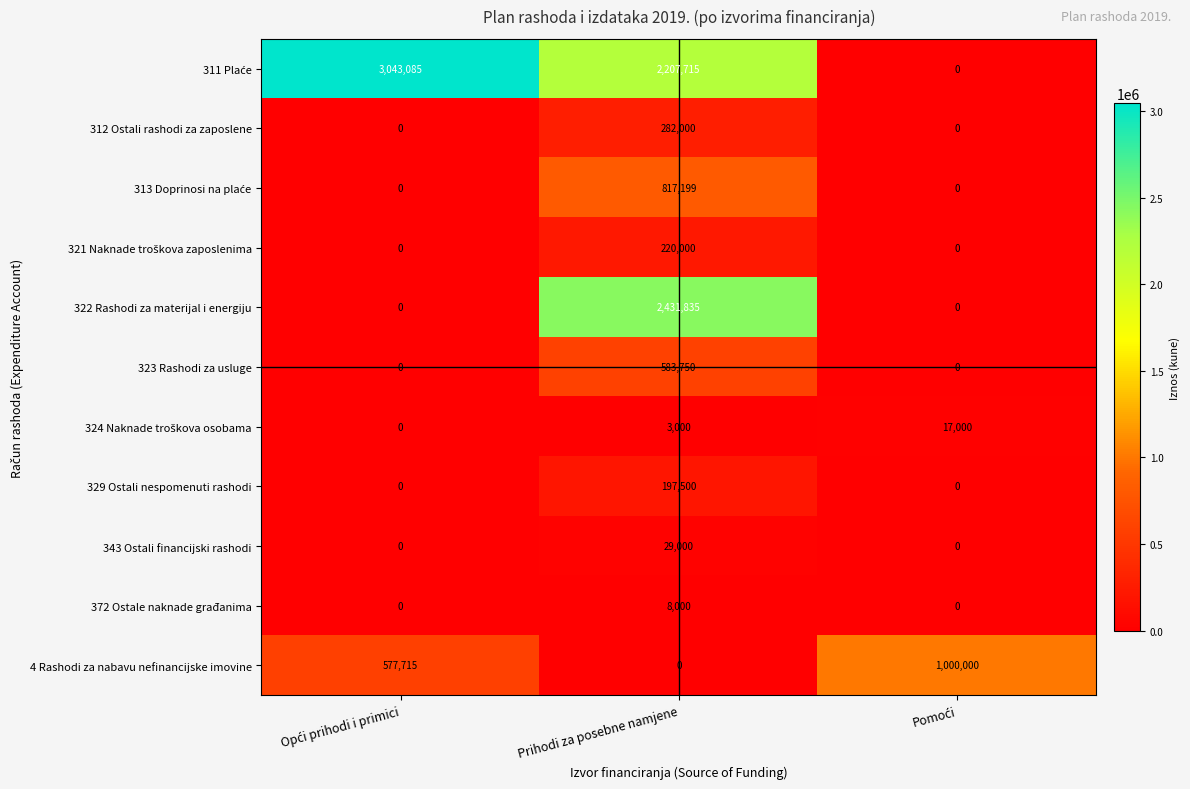

What value does the 323 Rashodi za usluge series have at Prihodi za posebne namjene?

583750